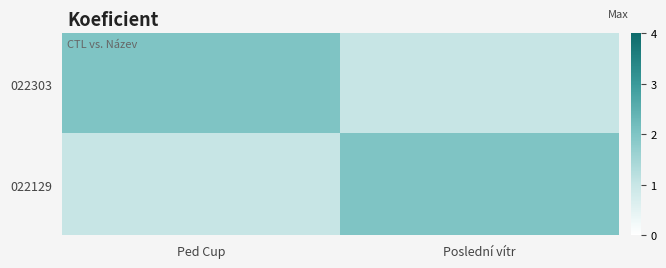

Reading left to right, list all the values displayed in this chart.

022303: Ped Cup=2	Poslední vítr=1
022129: Ped Cup=1	Poslední vítr=2